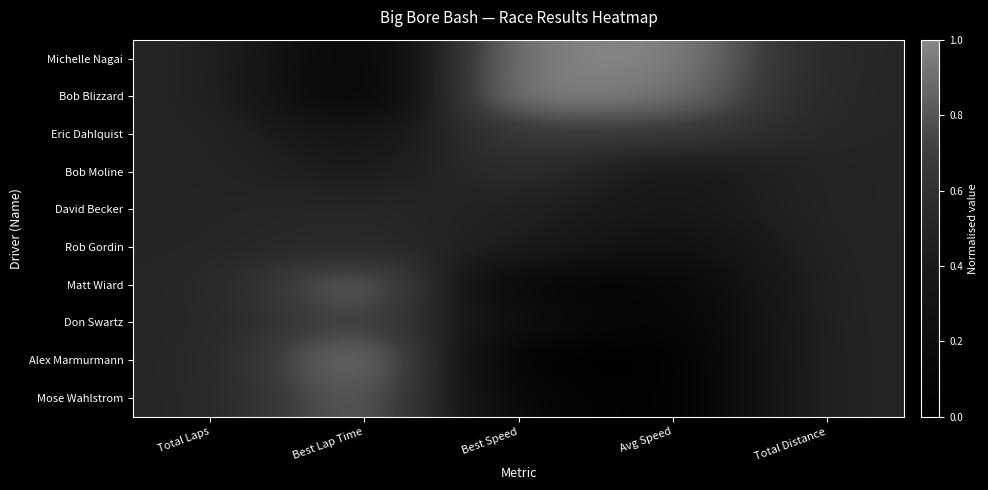

Rank the series by their maximum value, from lowest to highest.

David Becker, Rob Gordin, Bob Moline, Eric Dahlquist, Don Swartz, Mose Wahlstrom, Matt Wiard, Michelle Nagai, Bob Blizzard, Alex Marmurmann